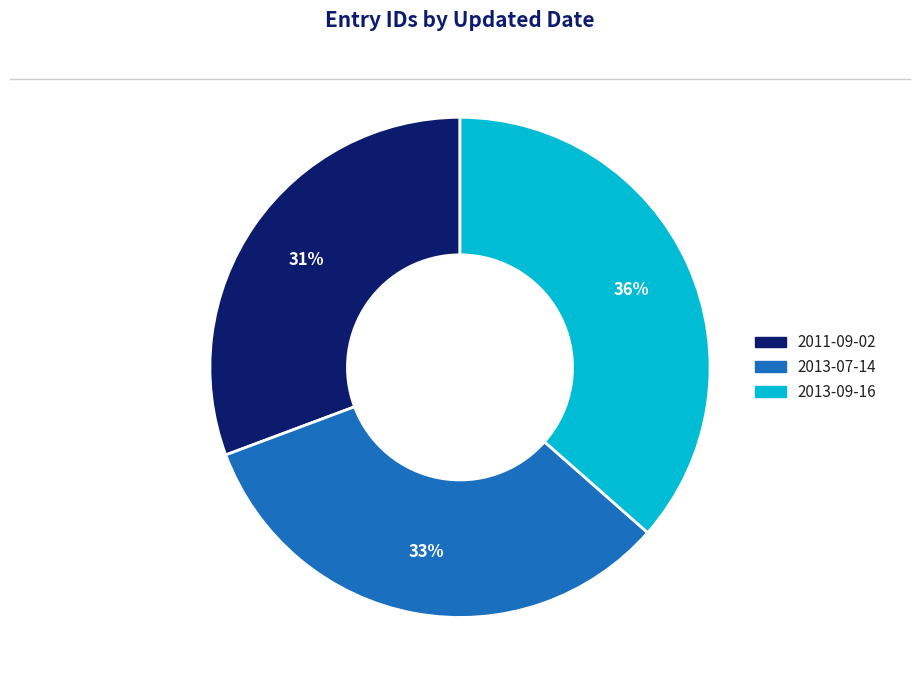

Which has a higher value, 2013-07-14 or 2011-09-02?

2013-07-14